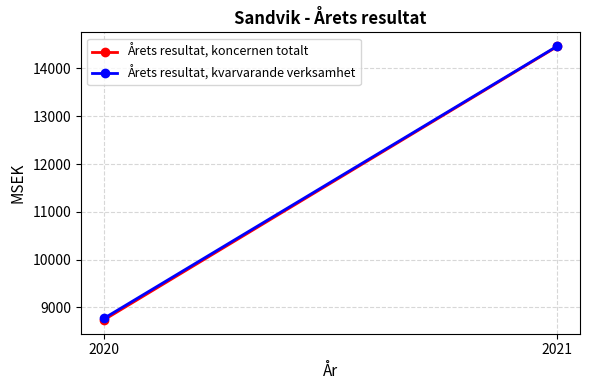

Between 2020 and 2021, which series saw the biggest shift?

Årets resultat, koncernen totalt